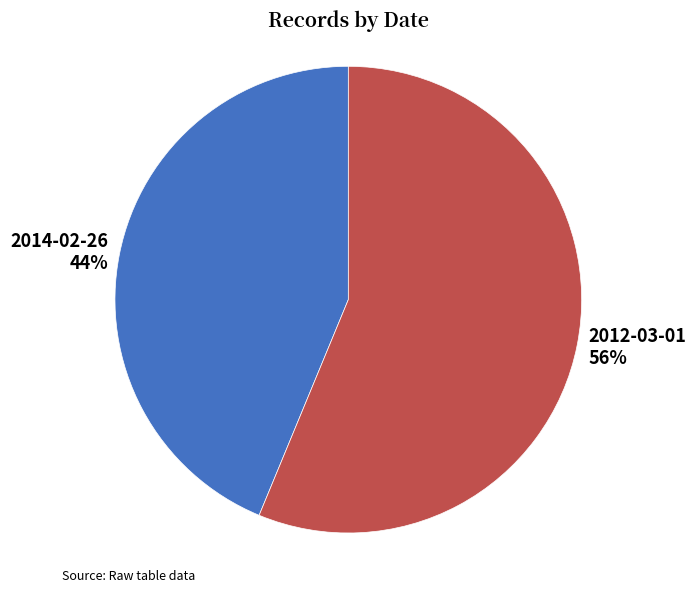

Which category has the smallest portion of the pie?

2014-02-26